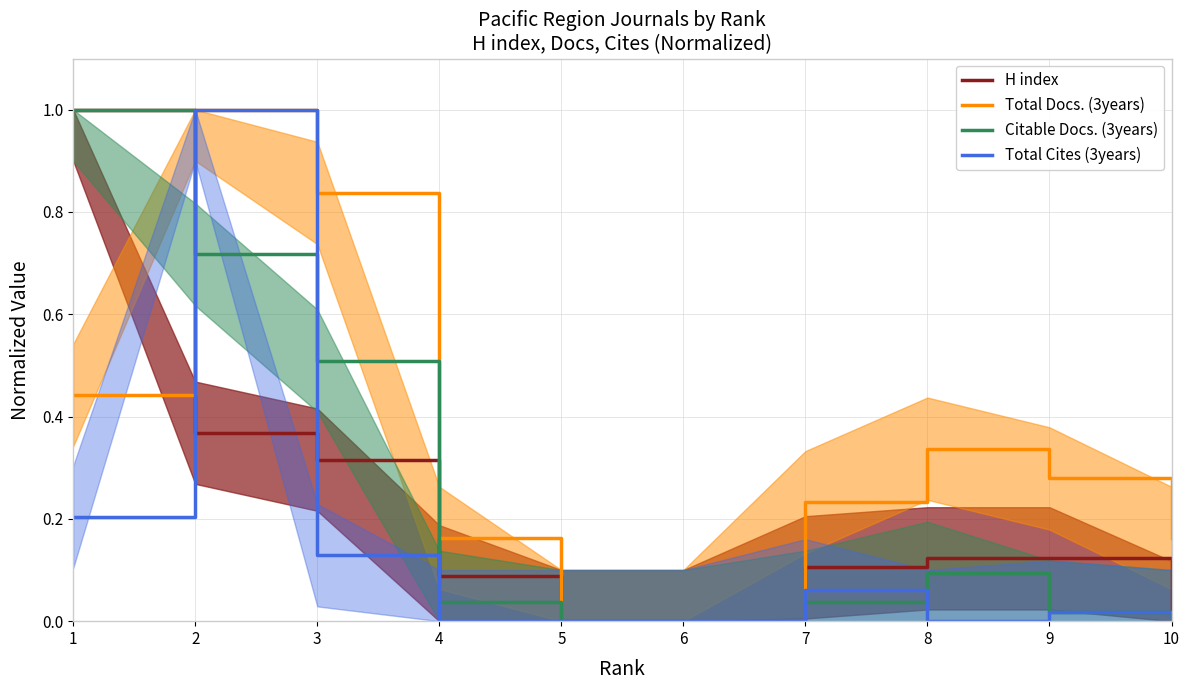

What is the difference between the second highest and second lowest values in the Total Docs. (3years) series?

0.8